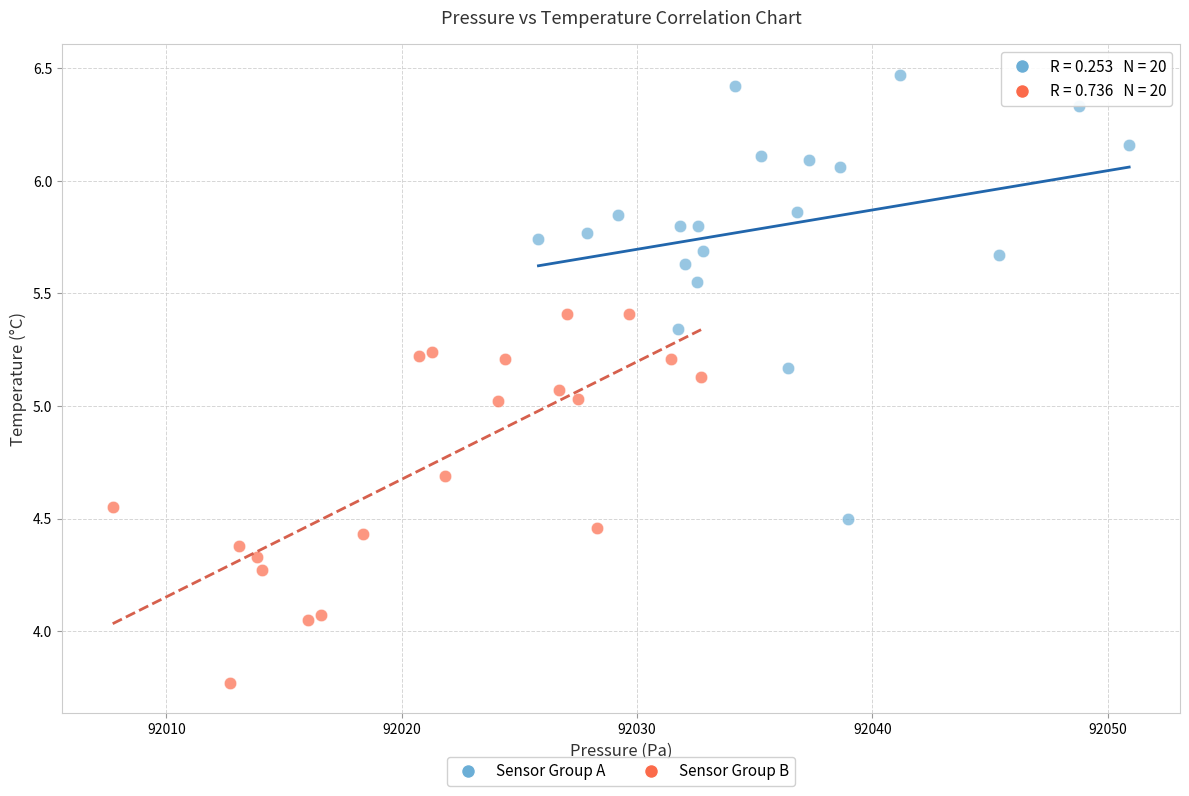

Which series contains the highest Y value?

Sensor Group A